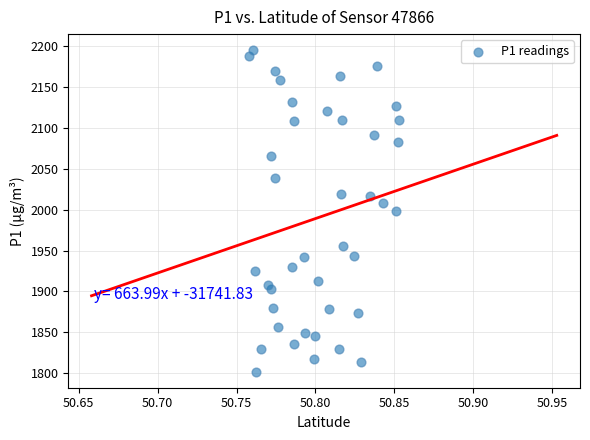

What is the range of Y values (max minus min)?

392.5